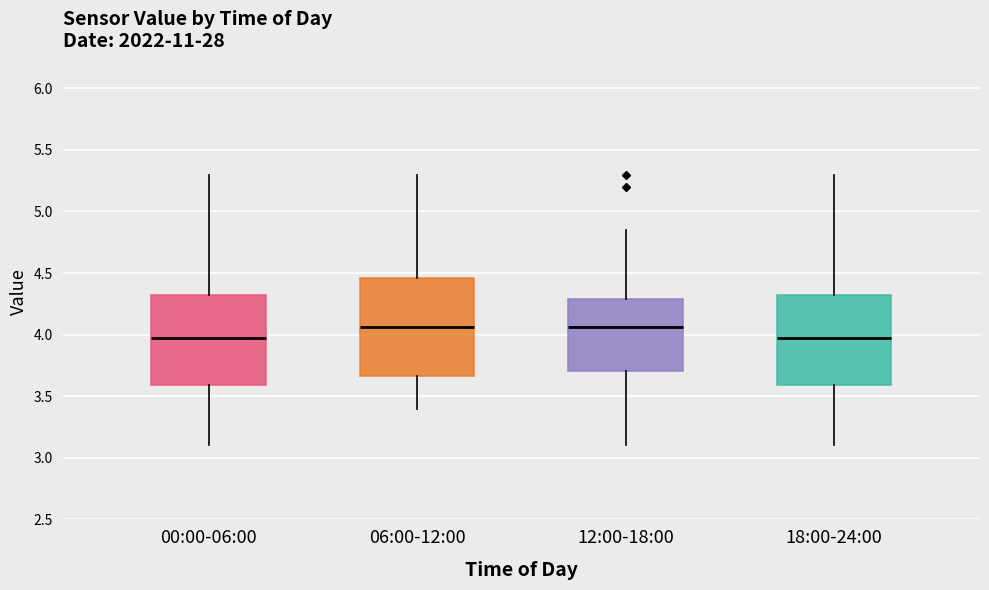

Reading left to right, read every box against the y-axis: the position of its median line, the range the box covers, and the ends of its whiskers. The values are not printed on the chart, so give them approximately, as read against the axis.

00:00-06:00: median 4.00, box 3.60 to 4.30, whiskers 3.10 to 5.30
06:00-12:00: median 4.05, box 3.65 to 4.45, whiskers 3.40 to 5.30
12:00-18:00: median 4.05, box 3.70 to 4.30, whiskers 3.10 to 4.85
18:00-24:00: median 4.00, box 3.60 to 4.30, whiskers 3.10 to 5.30